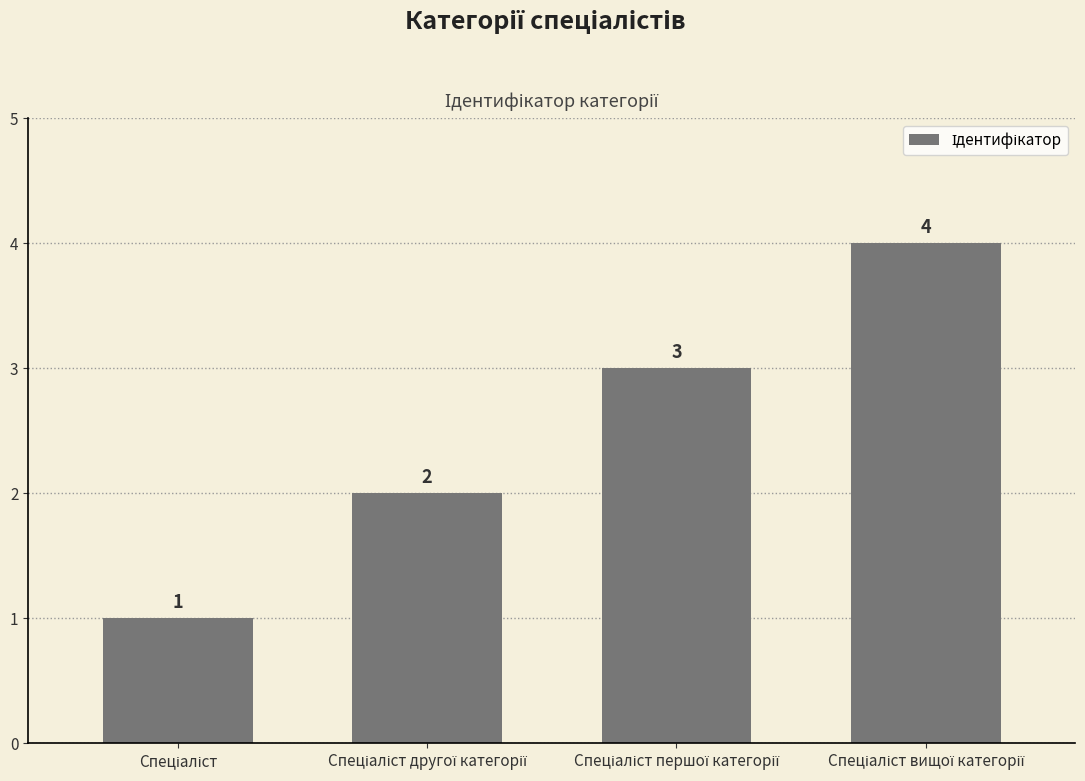

What is the value of the 4th bar from the left?

4